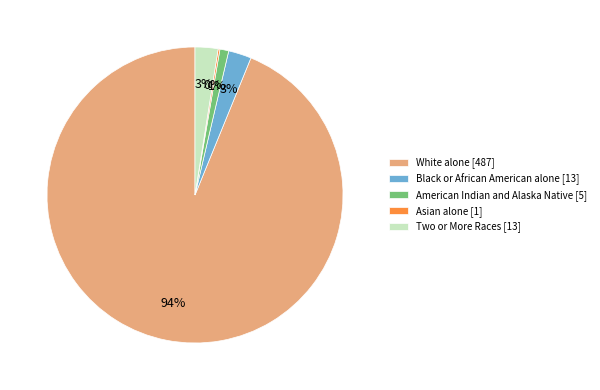

What is the majority slice?

White alone [487]